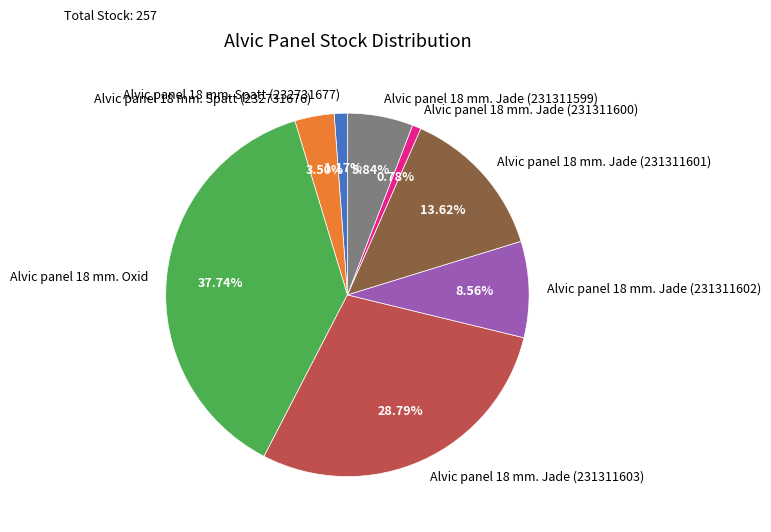

To the nearest percent, what is the combined percentage of Alvic panel 18 mm. Jade (231311600) and Alvic panel 18 mm. Jade (231311599)?

7%